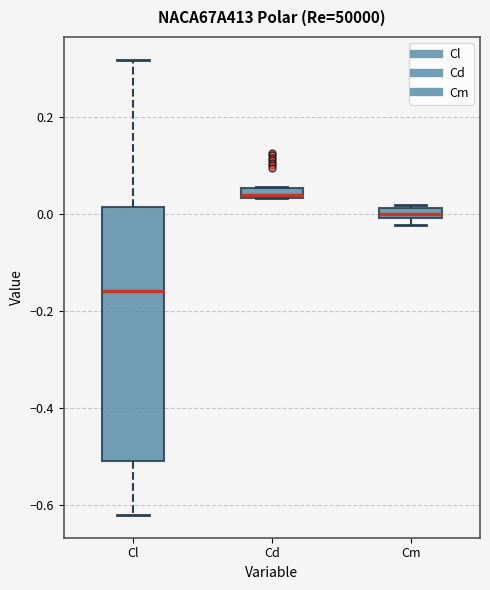

Which box has the highest median line?

Cd